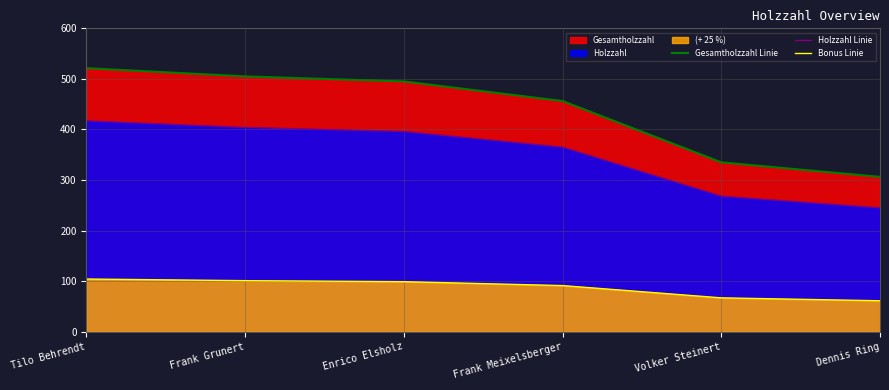

Is the value of Bonus Linie at Dennis Ring greater than the value of Holzzahl Linie at Volker Steinert?

No